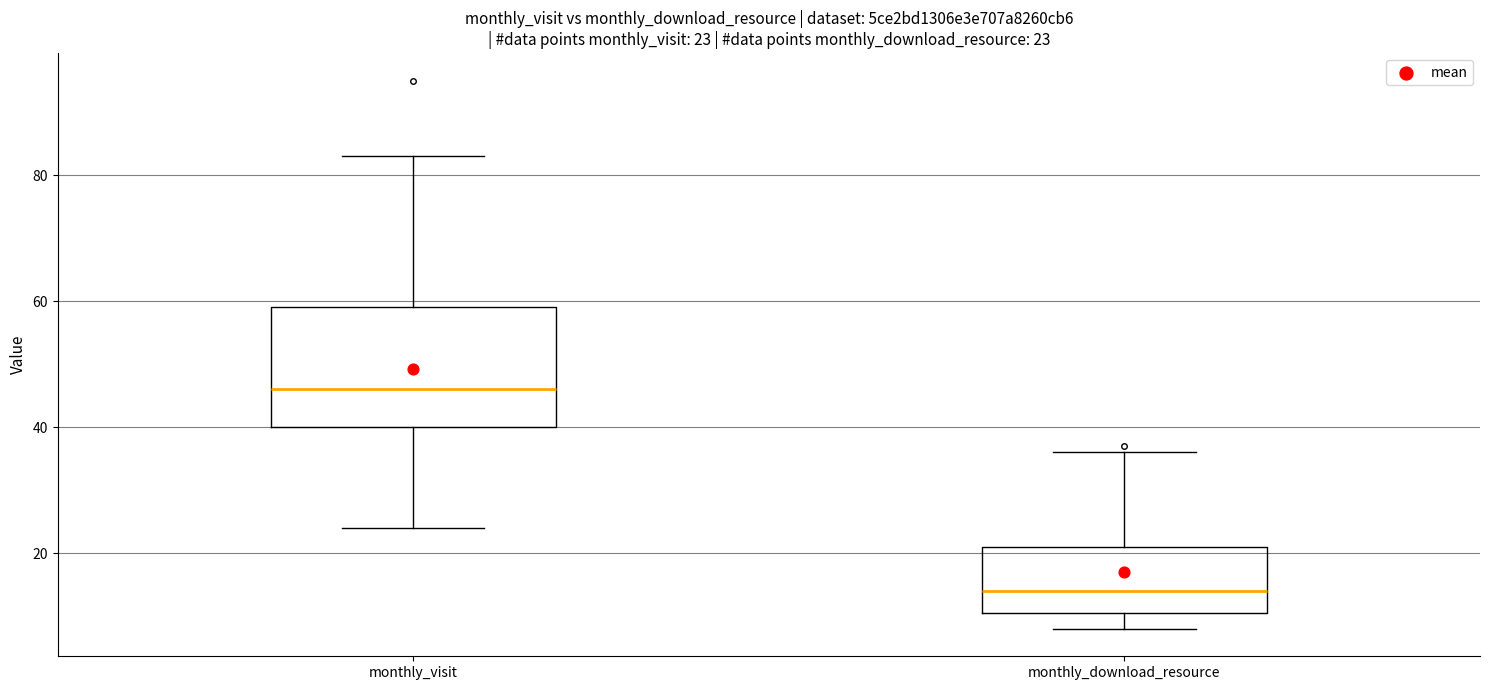

Which box has the highest median line?

monthly_visit